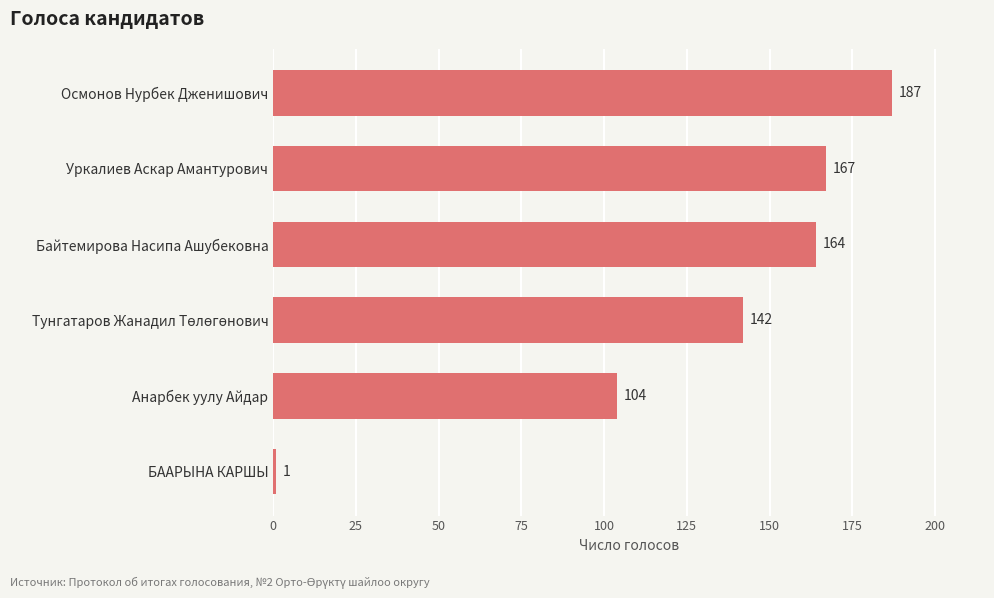

What is the difference between the maximum and minimum values?

186